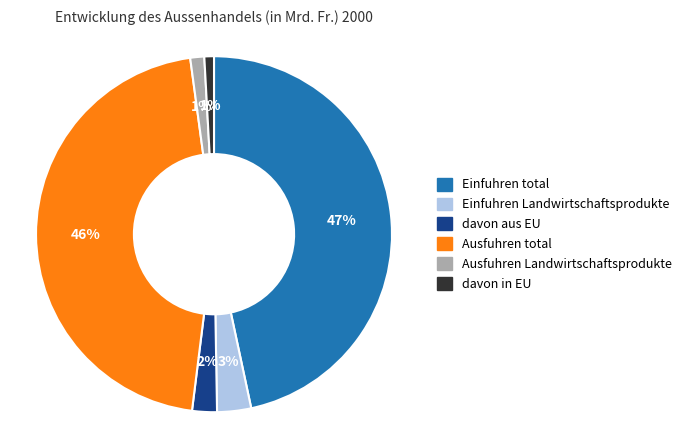

Count the number of slices in the pie.

6